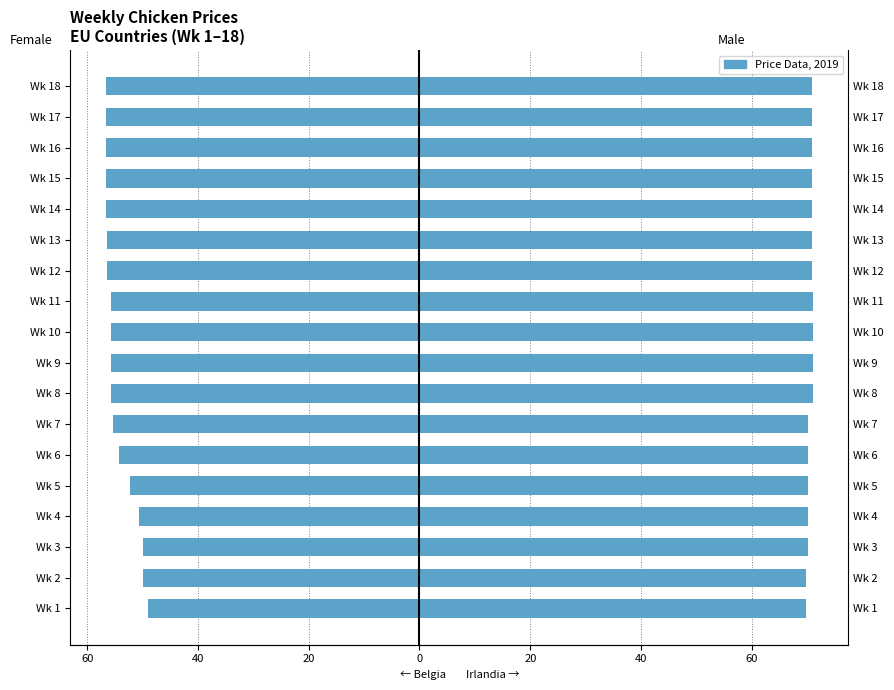

What is the maximum value for Irlandia?

71.1